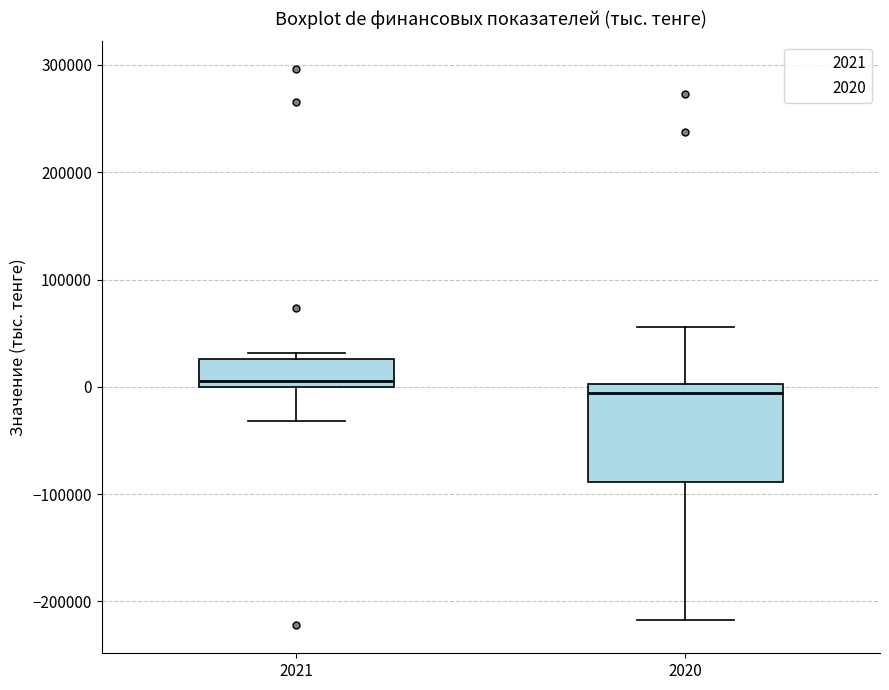

Reading left to right, read every box against the y-axis: the position of its median line, the range the box covers, and the ends of its whiskers. The values are not printed on the chart, so give them approximately, as read against the axis.

2021: median 0 (just above the box's lower edge), box 0 to 30000, whiskers -30000 to 30000 (just above the box's upper edge)
2020: median -10000, box -90000 to 0, whiskers -220000 to 60000